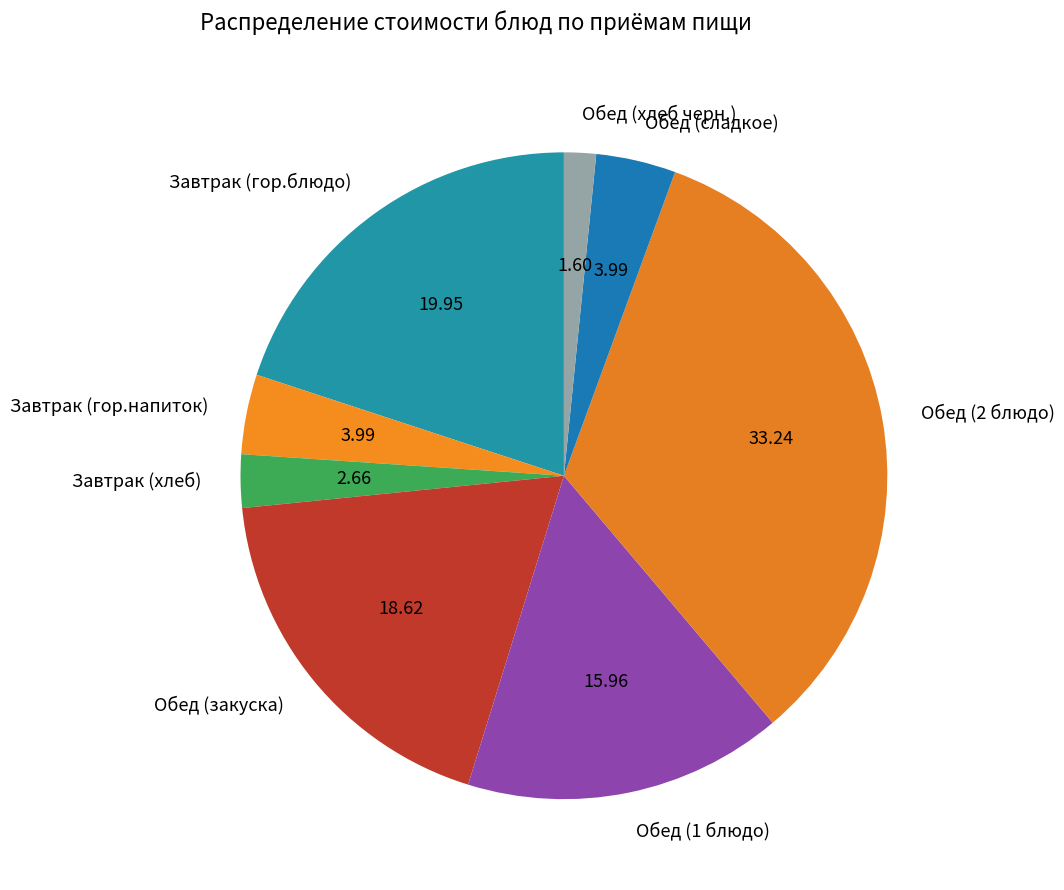

Does Обед (хлеб черн.) represent more than half of the total?

No